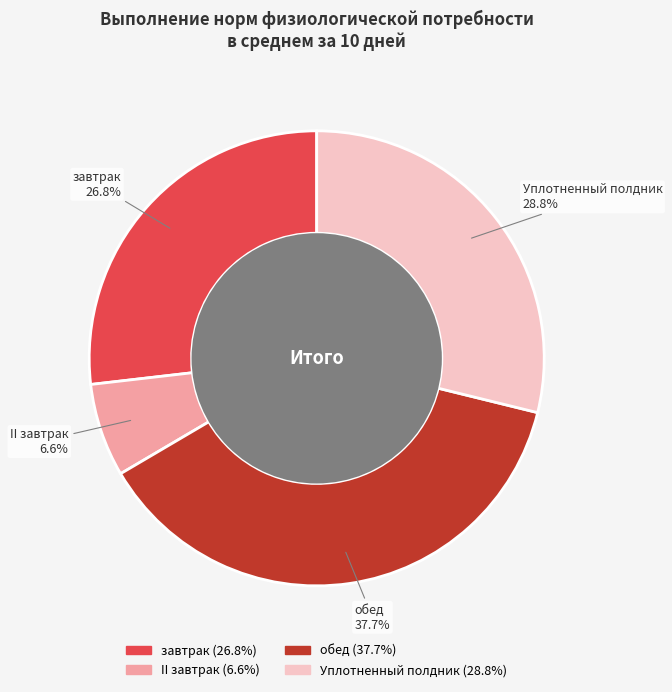

Approximately how many times larger is the value at завтрак compared to Уплотненный полдник?

0.9